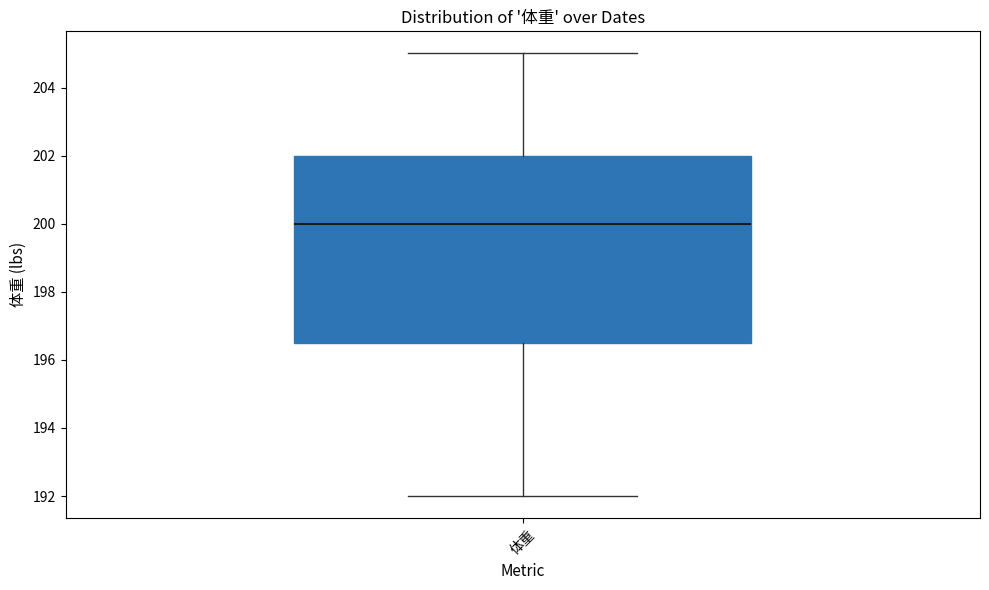

Where does the upper whisker of the box for 体重 end on the y-axis? The values are not printed on the chart, so give them approximately, as read against the axis.

205.0